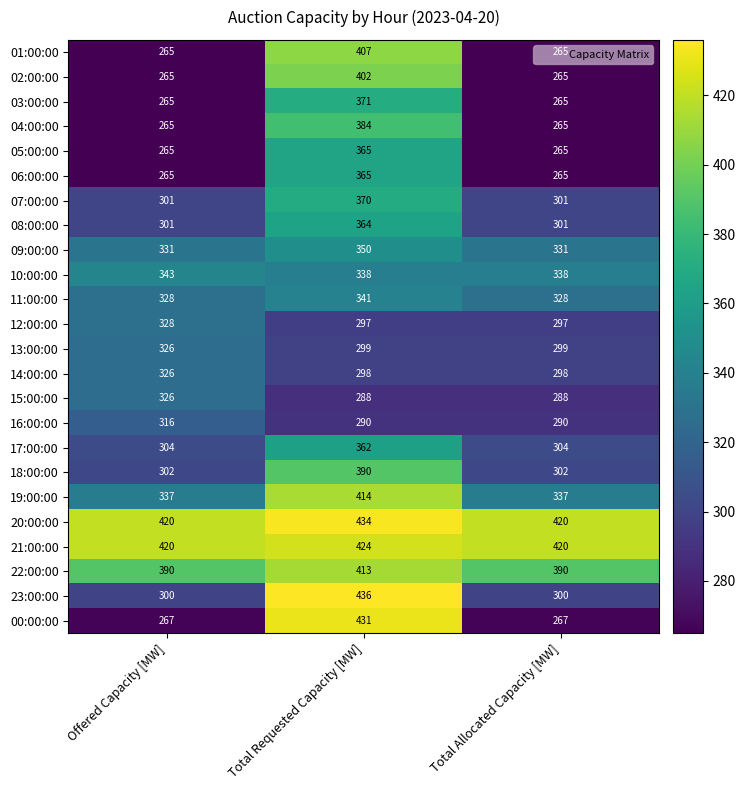

Which series has the largest total across all categories?

20:00:00